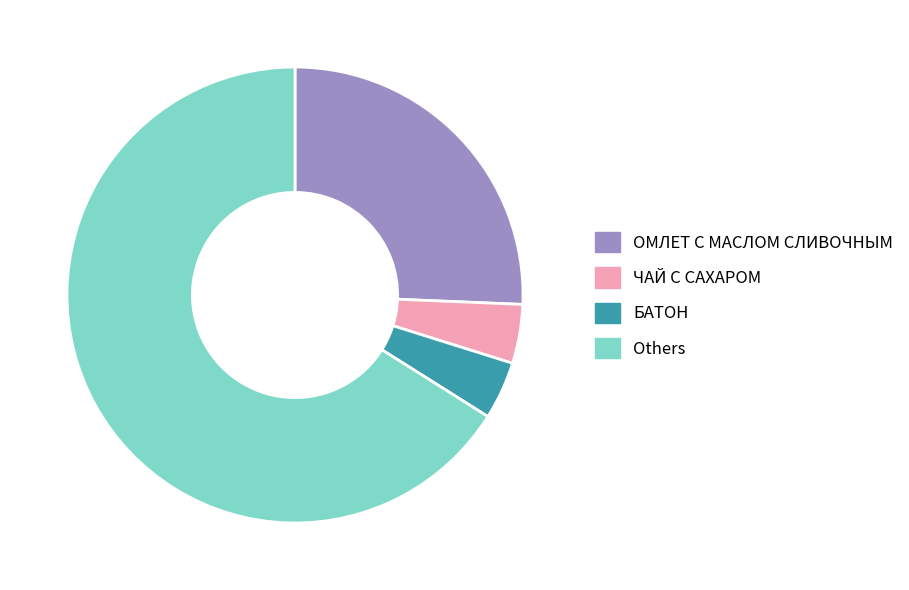

Combined, do Others and ЧАЙ С САХАРОМ account for over 50%?

Yes